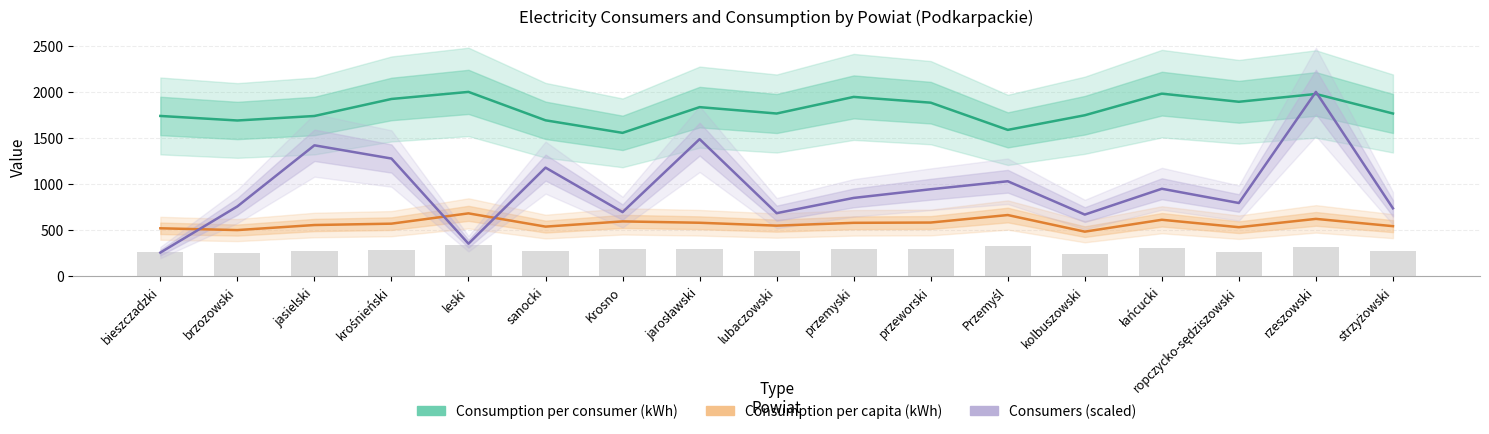

Reading left to right, list all the values displayed in this chart.

Consumption per consumer (kWh): 1739.6	1690.4	1739.2	1924.0	2000.9	1692.3	1556.0	1835.4	1766.1	1946.5	1883.9	1588.3	1747.2	1981.9	1893.6	1978.2	1766.2
Consumption per capita (kWh): 519.4	500.0	554.9	569.7	681.6	537.6	594.3	579.5	548.3	578.8	581.9	663.3	482.9	611.9	531.1	621.6	542.5
Consumers (scaled): 255.5	757.1	1420.7	1277.1	352.0	1178.3	695.3	1487.7	683.7	849.4	943.5	1030.3	668.4	948.8	794.1	2000.9	736.4